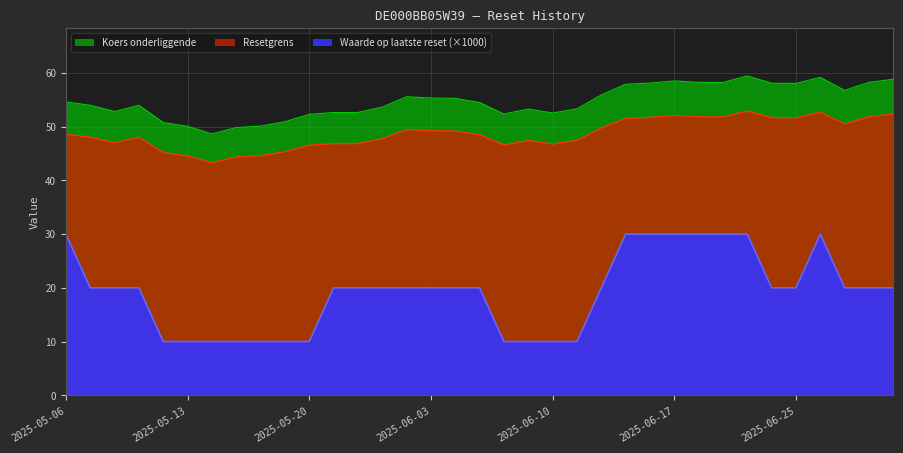

Reading left to right, list all the values displayed in this chart.

Resetgrens: 2025-05-06=48.6	2025-05-07=48.1	2025-05-08=47.0	2025-05-09=48.0	2025-05-12=45.2	2025-05-13=44.6	2025-05-14=43.3	2025-05-15=44.4	2025-05-16=44.6	2025-05-19=45.3	2025-05-20=46.5	2025-05-21=46.9	2025-05-22=46.9	2025-05-23=47.7	2025-06-02=49.5	2025-06-03=49.3	2025-06-04=49.2	2025-06-05=48.5	2025-06-06=46.6	2025-06-09=47.4	2025-06-10=46.8	2025-06-11=47.4	2025-06-12=49.8	2025-06-13=51.5	2025-06-16=51.7	2025-06-17=52.1	2025-06-18=51.9	2025-06-20=51.8	2025-06-23=52.9	2025-06-24=51.7	2025-06-25=51.7	2025-06-26=52.7	2025-06-27=50.5	2025-06-30=51.9	2025-07-01=52.4
Koers onderliggende: 2025-05-06=54.6	2025-05-07=54.0	2025-05-08=52.8	2025-05-09=54.0	2025-05-12=50.8	2025-05-13=50.1	2025-05-14=48.7	2025-05-15=49.8	2025-05-16=50.1	2025-05-19=50.9	2025-05-20=52.3	2025-05-21=52.6	2025-05-22=52.6	2025-05-23=53.6	2025-06-02=55.6	2025-06-03=55.3	2025-06-04=55.3	2025-06-05=54.5	2025-06-06=52.4	2025-06-09=53.3	2025-06-10=52.6	2025-06-11=53.3	2025-06-12=55.9	2025-06-13=57.9	2025-06-16=58.1	2025-06-17=58.5	2025-06-18=58.3	2025-06-20=58.2	2025-06-23=59.5	2025-06-24=58.1	2025-06-25=58.1	2025-06-26=59.2	2025-06-27=56.8	2025-06-30=58.3	2025-07-01=58.8
Waarde op laatste reset: 2025-05-06=30.0	2025-05-07=20.0	2025-05-08=20.0	2025-05-09=20.0	2025-05-12=10.0	2025-05-13=10.0	2025-05-14=10.0	2025-05-15=10.0	2025-05-16=10.0	2025-05-19=10.0	2025-05-20=10.0	2025-05-21=20.0	2025-05-22=20.0	2025-05-23=20.0	2025-06-02=20.0	2025-06-03=20.0	2025-06-04=20.0	2025-06-05=20.0	2025-06-06=10.0	2025-06-09=10.0	2025-06-10=10.0	2025-06-11=10.0	2025-06-12=20.0	2025-06-13=30.0	2025-06-16=30.0	2025-06-17=30.0	2025-06-18=30.0	2025-06-20=30.0	2025-06-23=30.0	2025-06-24=20.0	2025-06-25=20.0	2025-06-26=30.0	2025-06-27=20.0	2025-06-30=20.0	2025-07-01=20.0